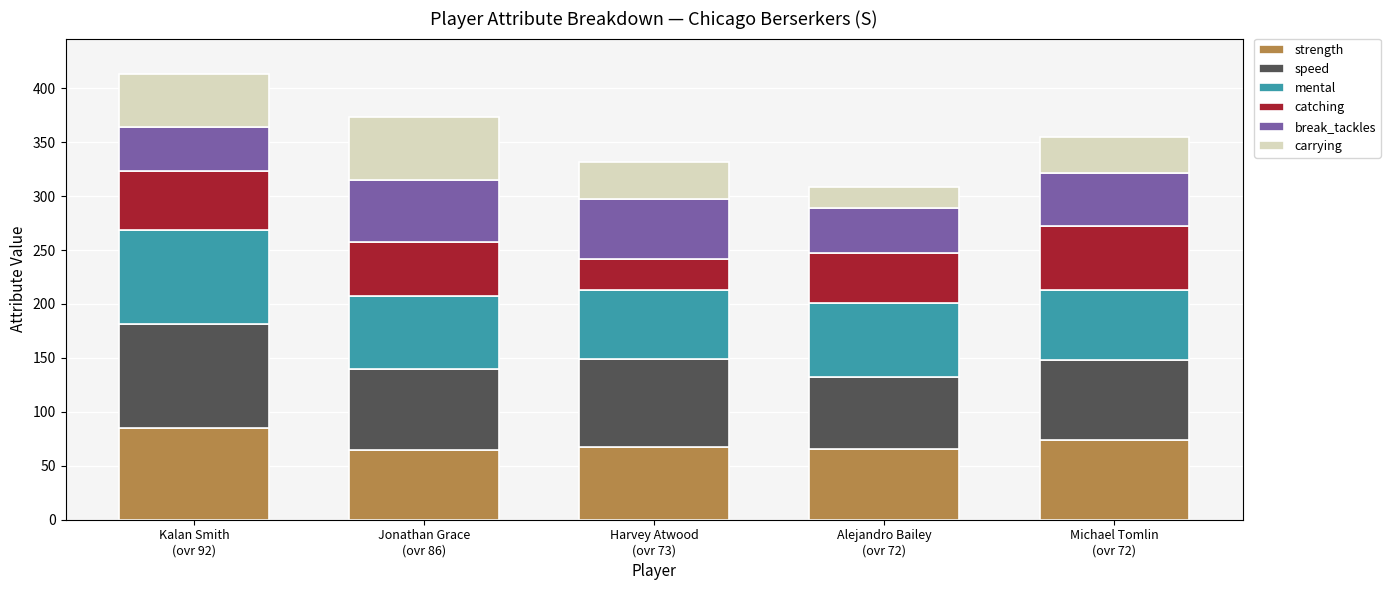

What is the lowest value of the strength series?

65